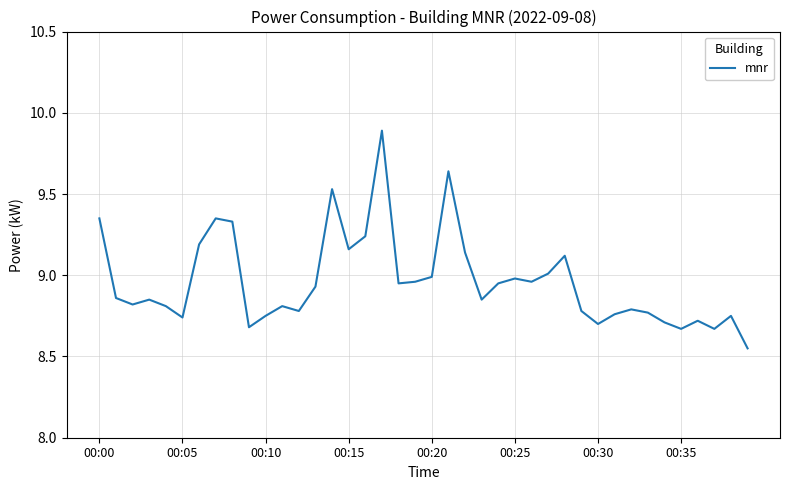

What is the greatest value displayed?

9.9